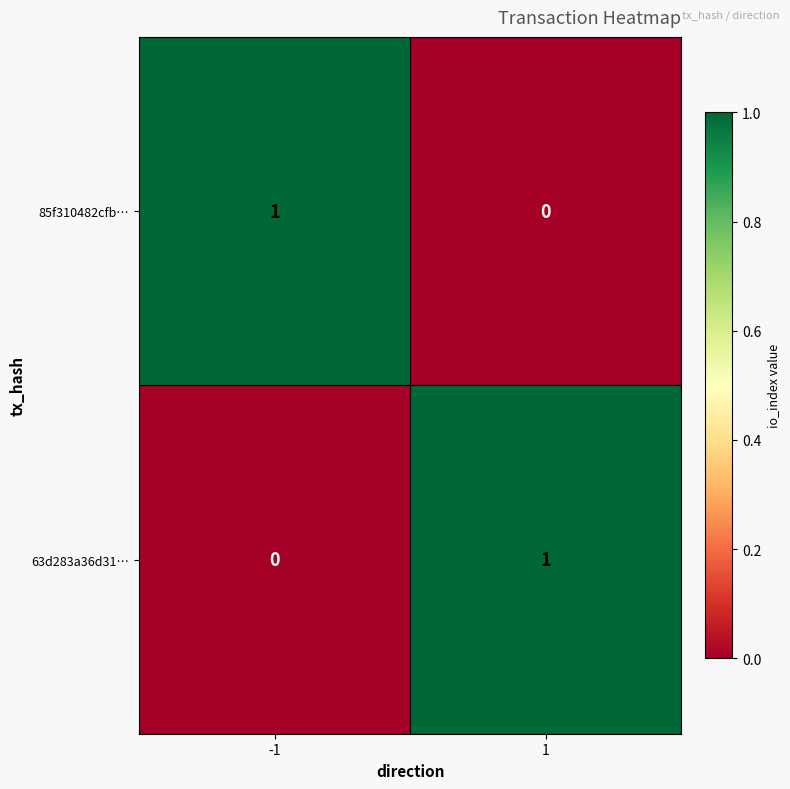

Is it true that 63d283a36d31… equals 1 at 1?

True